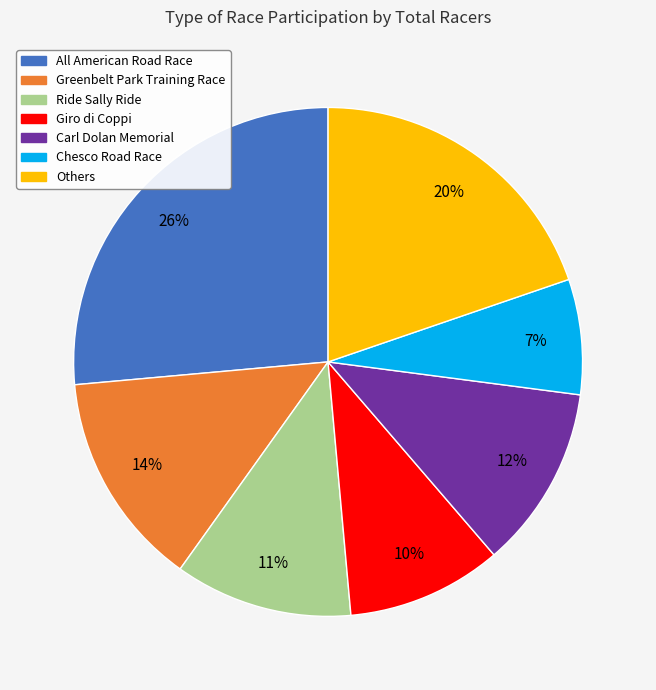

To the nearest percent, what is the average slice percentage?

14%